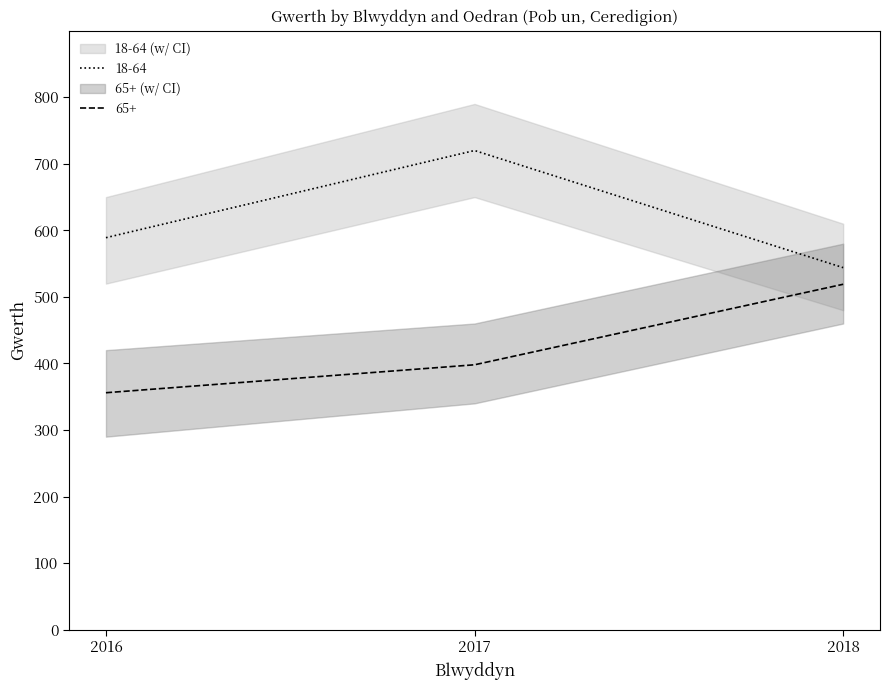

Which series has the largest total across all categories?

18-64